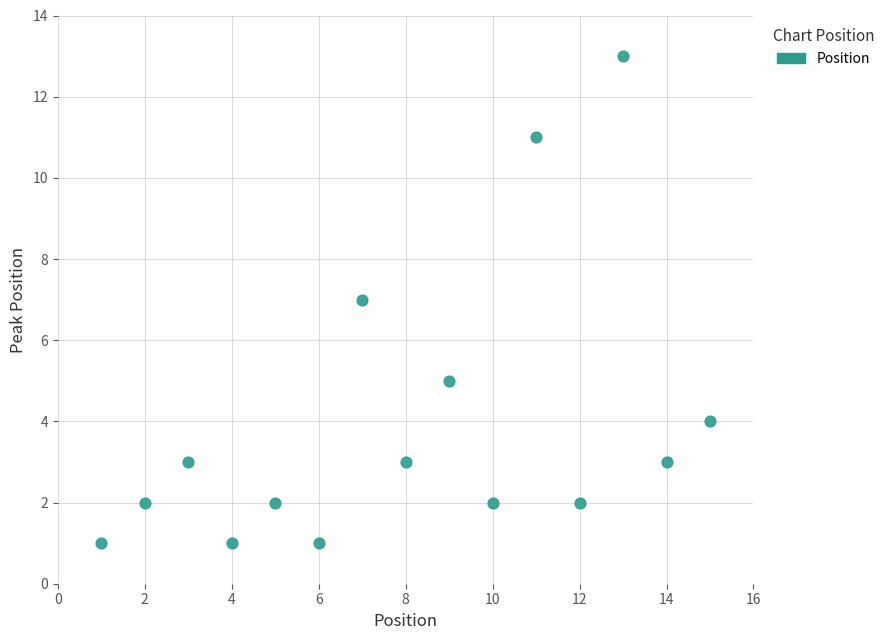

What is the range of Y values (max minus min)?

12